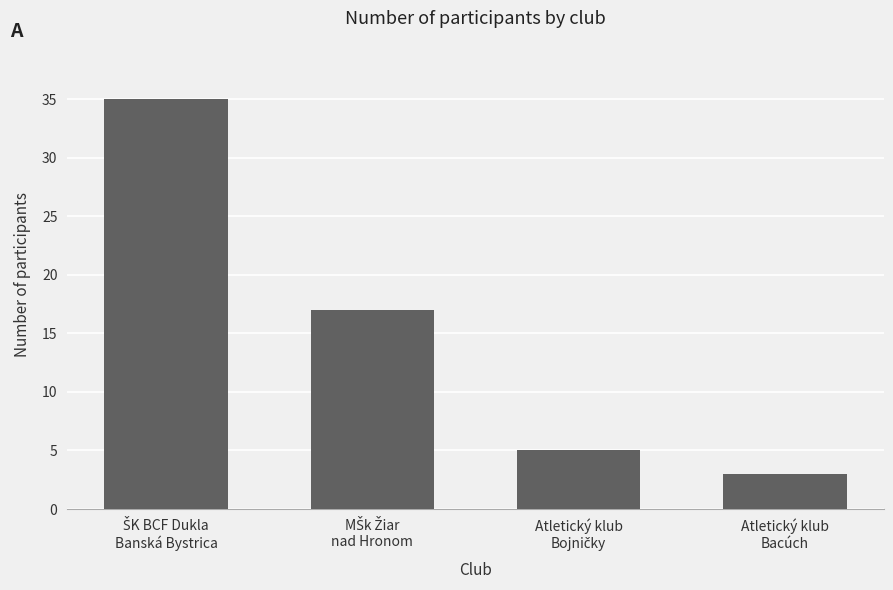

What is the average value?

15